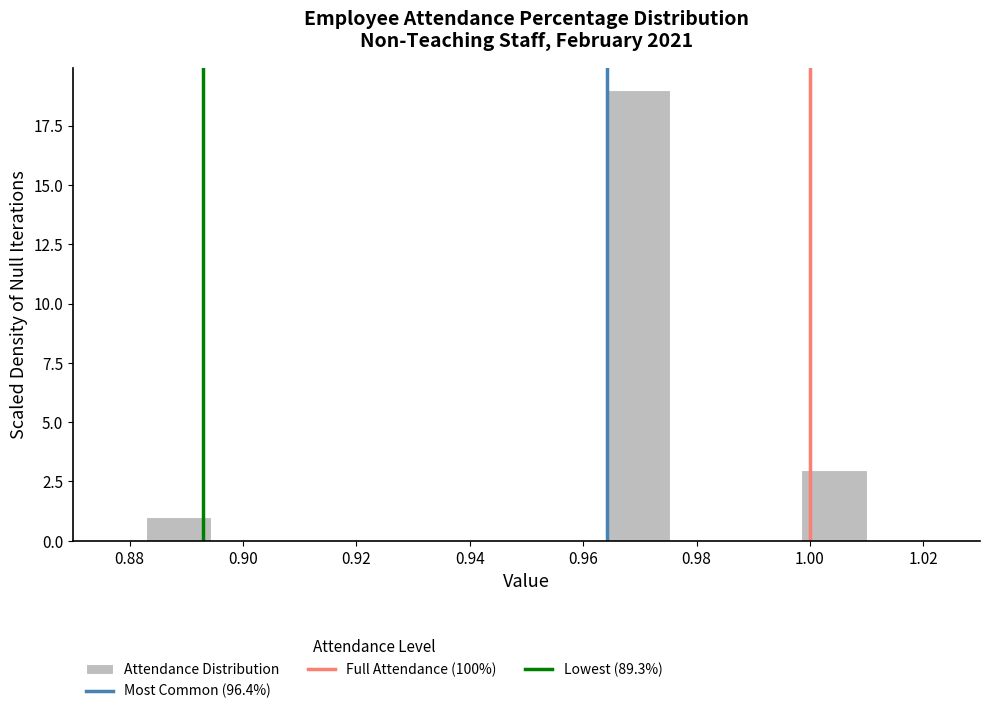

Which range on the x-axis has the tallest bar?

0.964 to 0.976